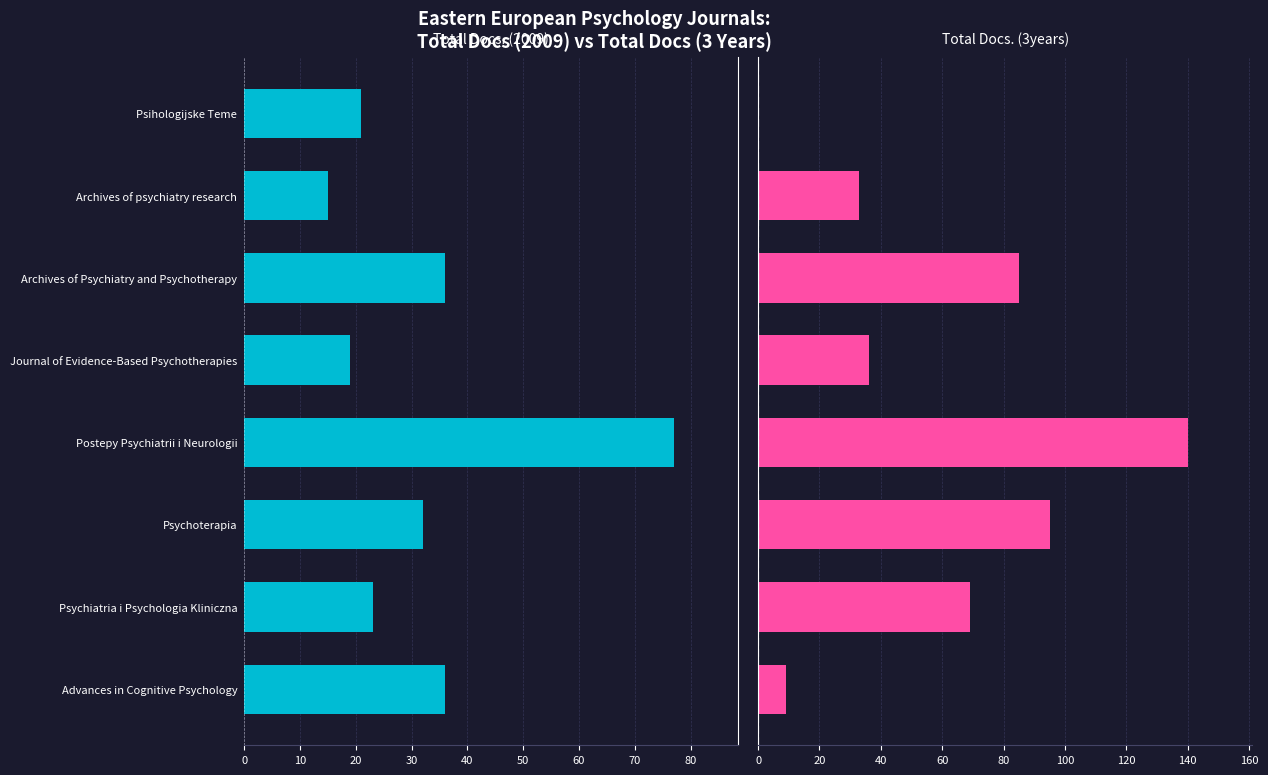

At Archives of psychiatry research, list the series in order from smallest to largest.

Total Docs. (2009), Total Docs. (3years)